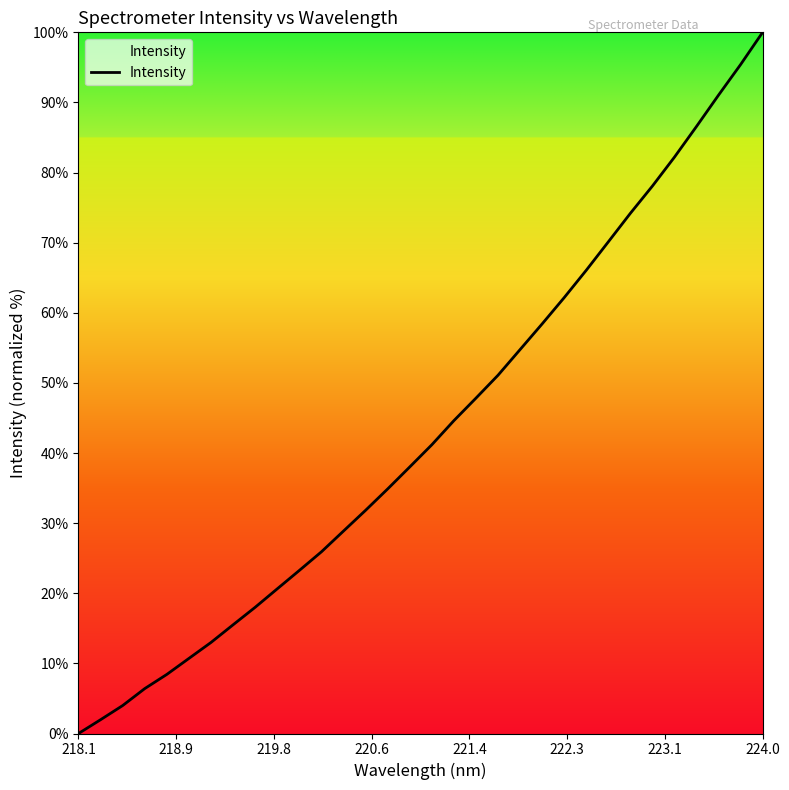

How many values are above zero?

31